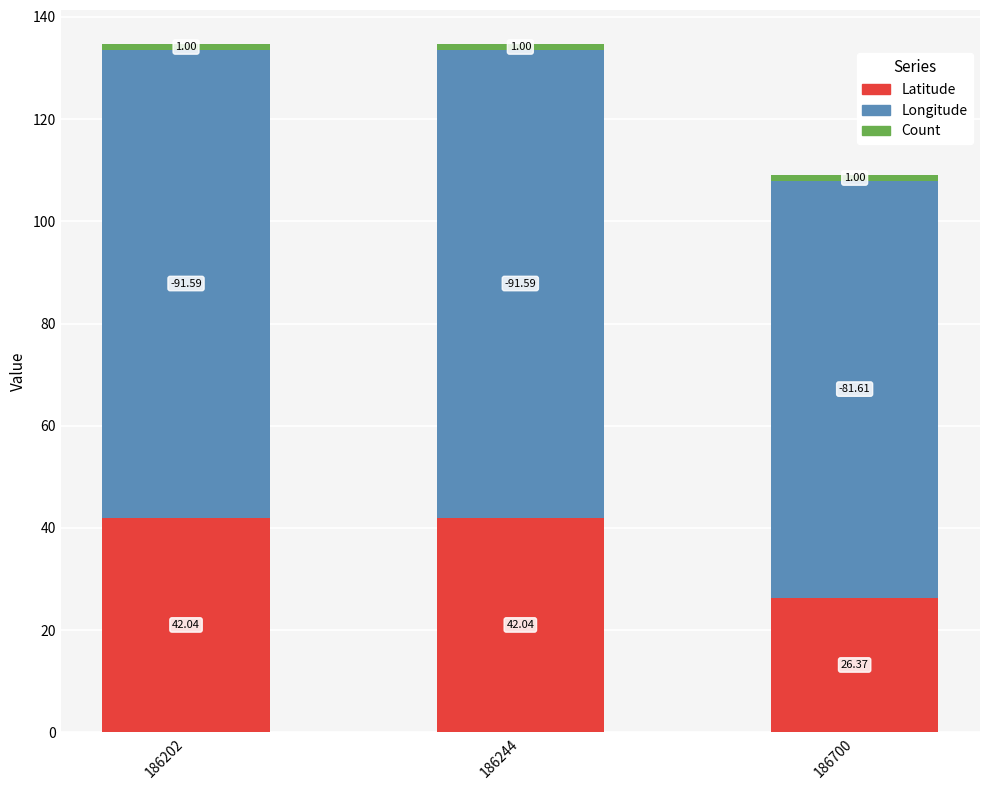

What is the total value across all series at 186244?

134.6